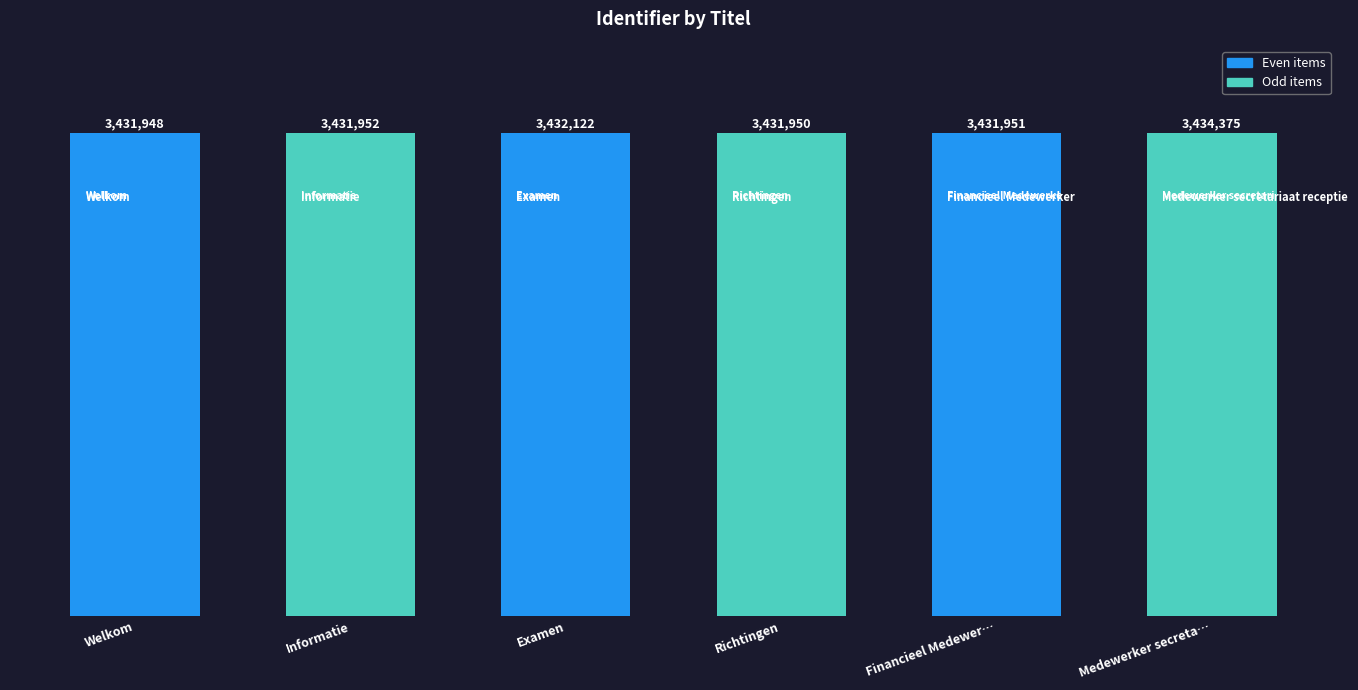

What is the sum of all values?

20.6